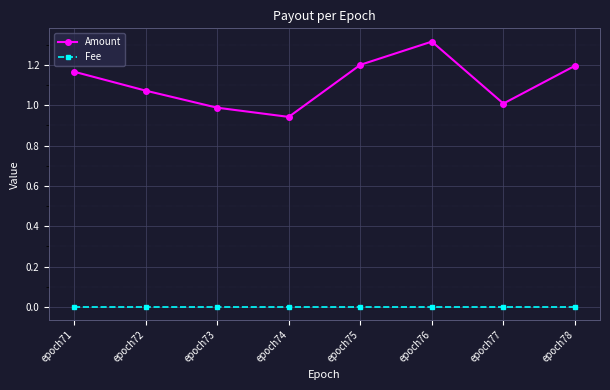

At which category is the sum across all series the highest?

epoch76